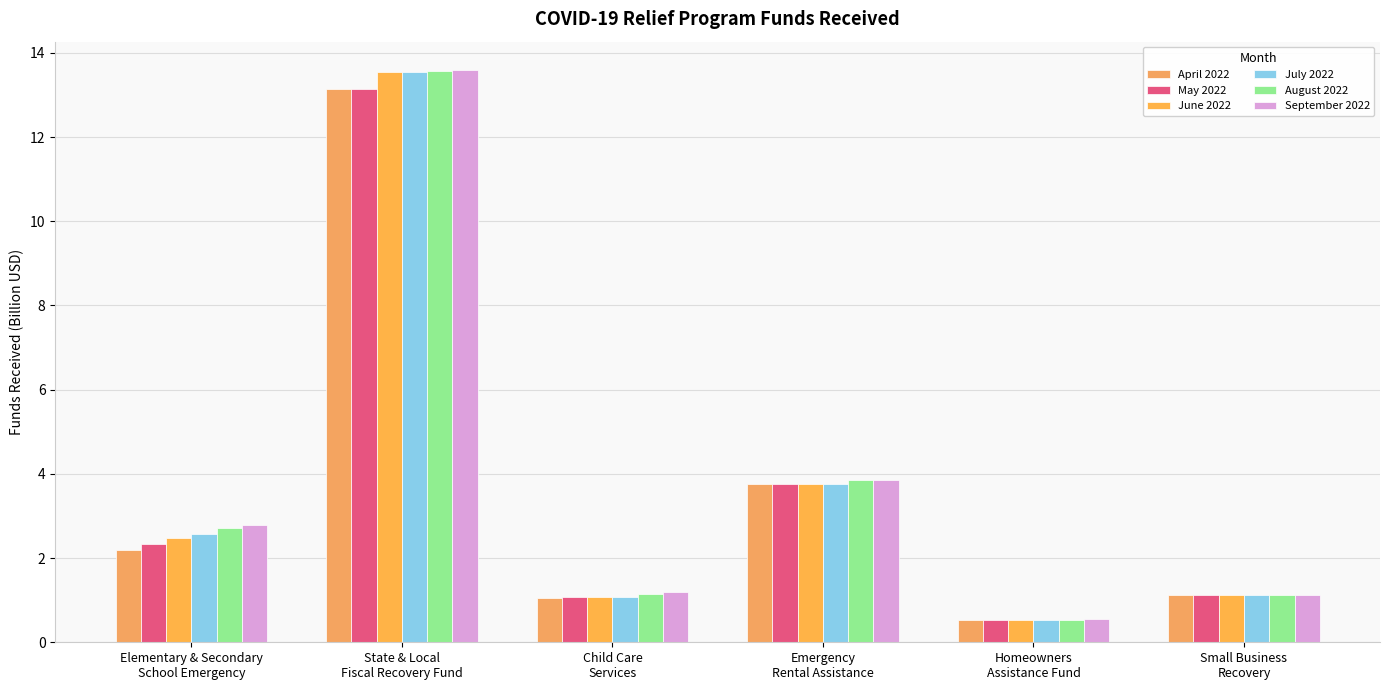

How many bars are there in total?

36